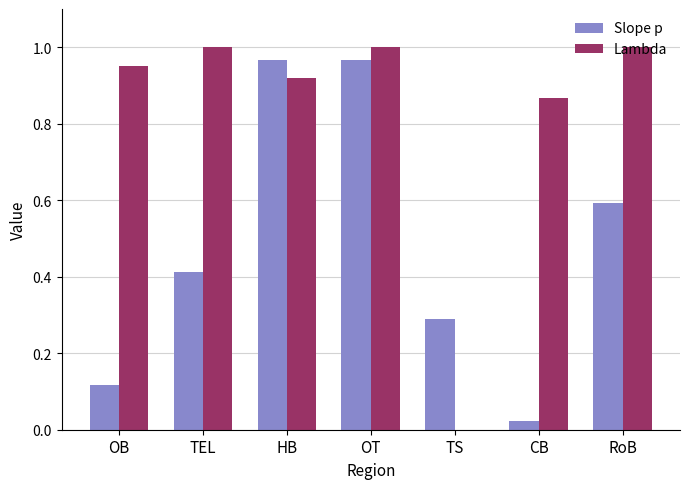

Are the bars horizontal?

No